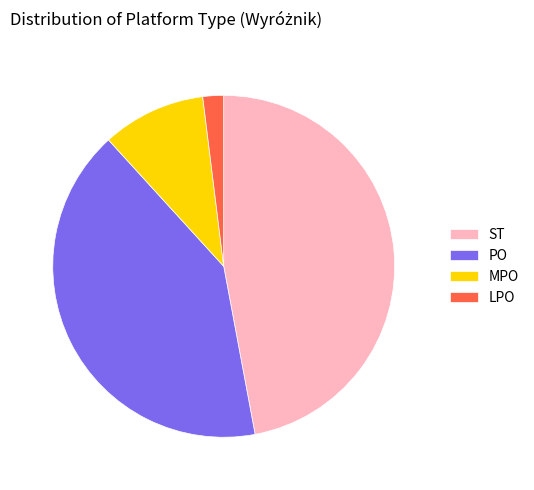

Between LPO and MPO, which is larger?

MPO